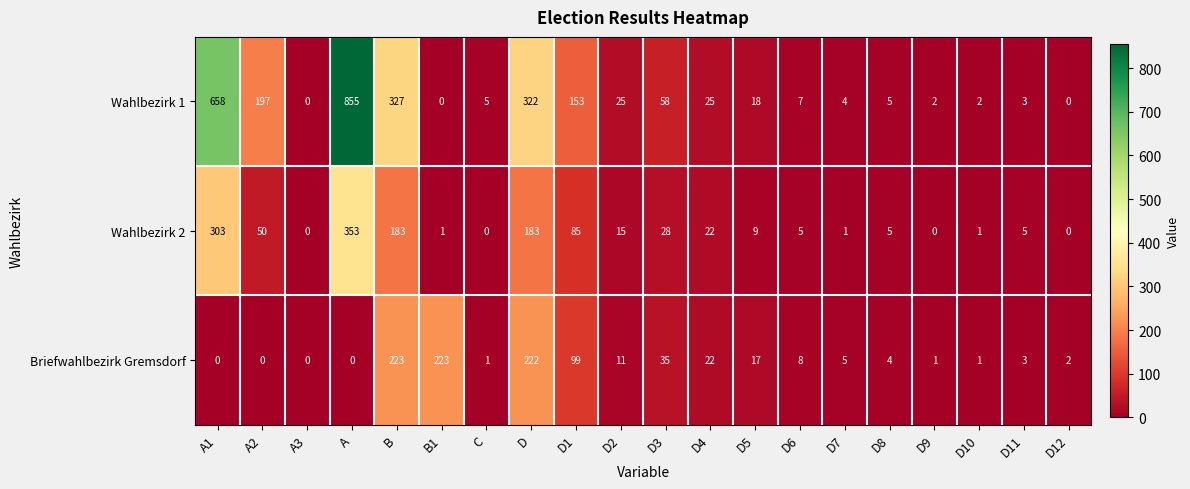

What is the total value across all series at D11?

11